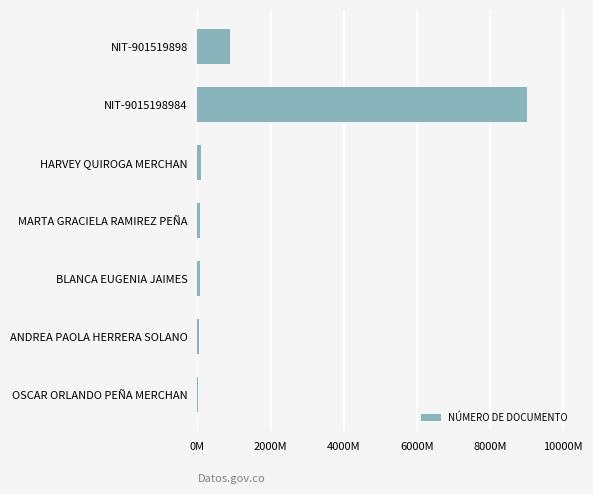

Are the bars horizontal?

Yes